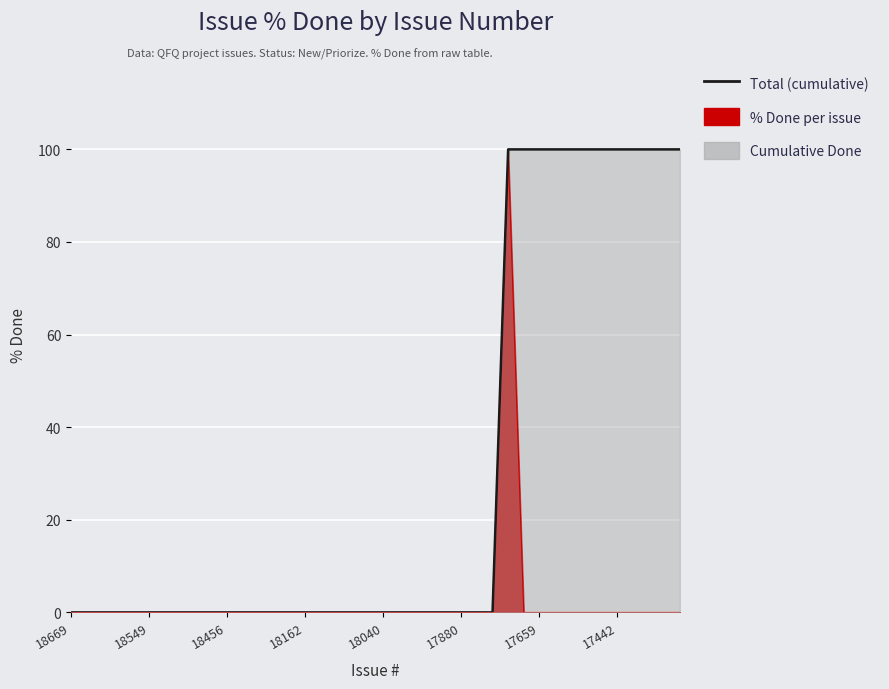

The value at 18669 is -52. True or false?

False